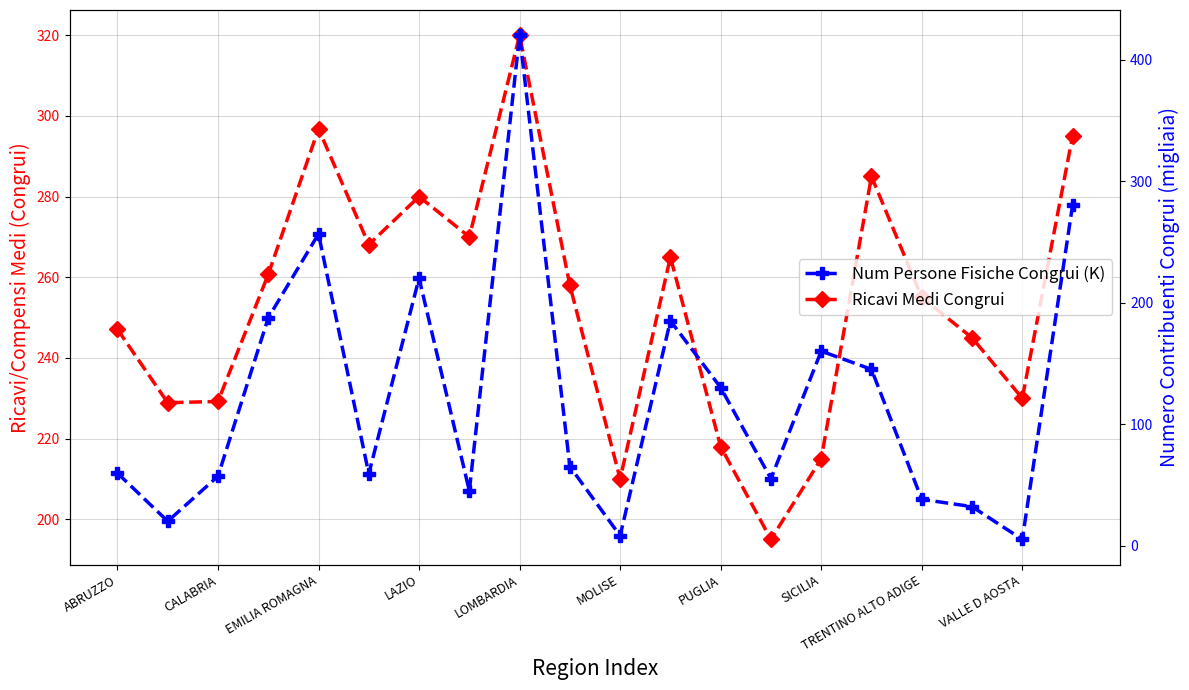

Between SICILIA and 13, which series saw the biggest shift?

Ricavi Medi Congrui